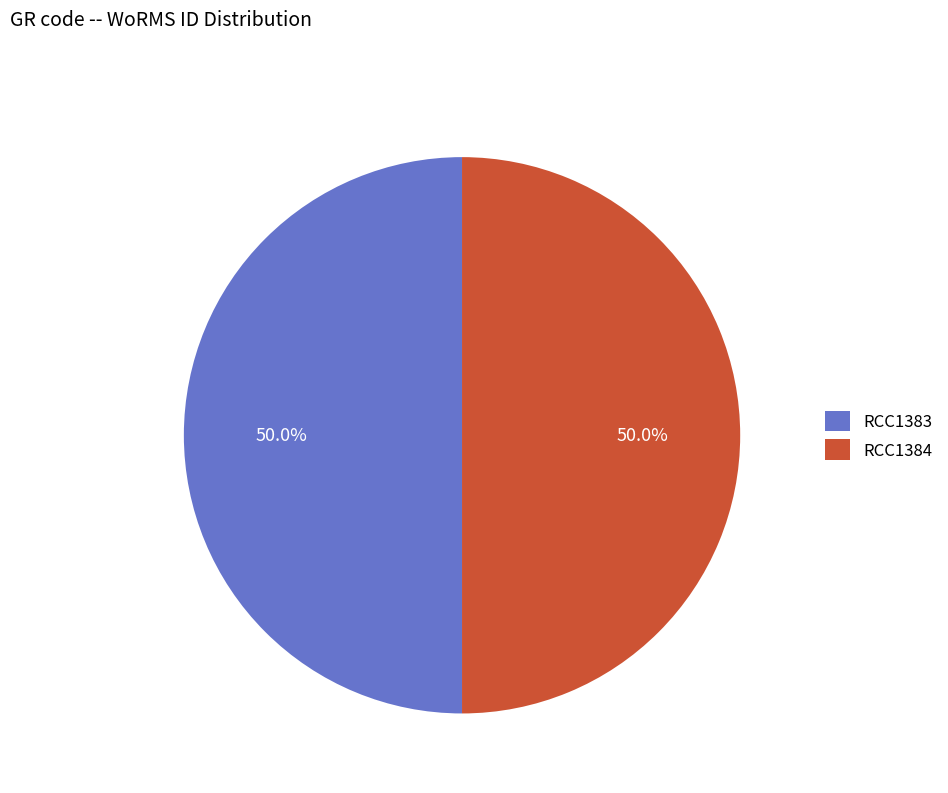

What percentage do RCC1383 and RCC1384 together represent?

100.0%